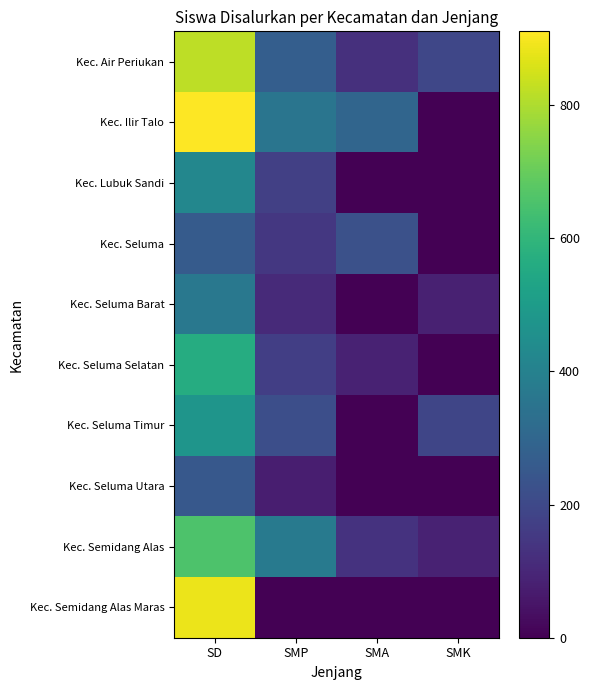

Reading right to left, list all the values displayed in this chart.

Kec. Air Periukan: SMK=195	SMA=125	SMP=272	SD=822
Kec. Ilir Talo: SMK=0	SMA=296	SMP=355	SD=911
Kec. Lubuk Sandi: SMK=0	SMA=0	SMP=174	SD=423
Kec. Seluma: SMK=0	SMA=227	SMP=147	SD=260
Kec. Seluma Barat: SMK=84	SMA=0	SMP=110	SD=365
Kec. Seluma Selatan: SMK=0	SMA=87	SMP=168	SD=565
Kec. Seluma Timur: SMK=189	SMA=0	SMP=218	SD=474
Kec. Seluma Utara: SMK=0	SMA=0	SMP=76	SD=251
Kec. Semidang Alas: SMK=88	SMA=135	SMP=373	SD=656
Kec. Semidang Alas Maras: SMK=0	SMA=0	SMP=0	SD=885